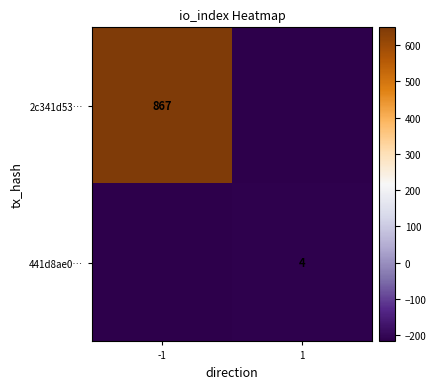

At which category is the sum across all series the highest?

-1